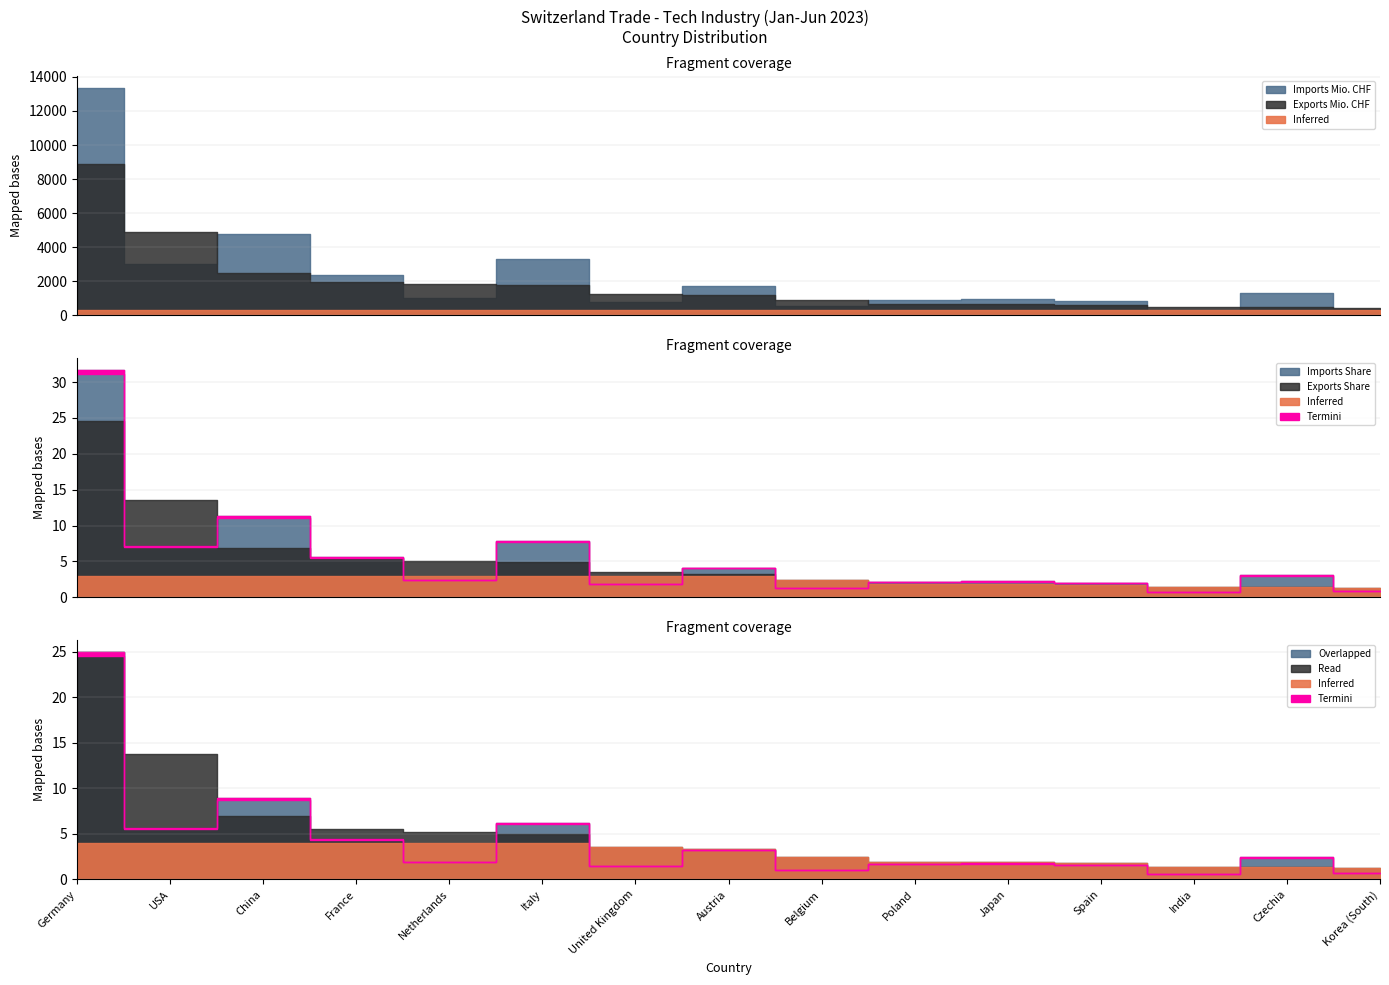

Is it true that Exports Share equals 3.3 at Austria?

True